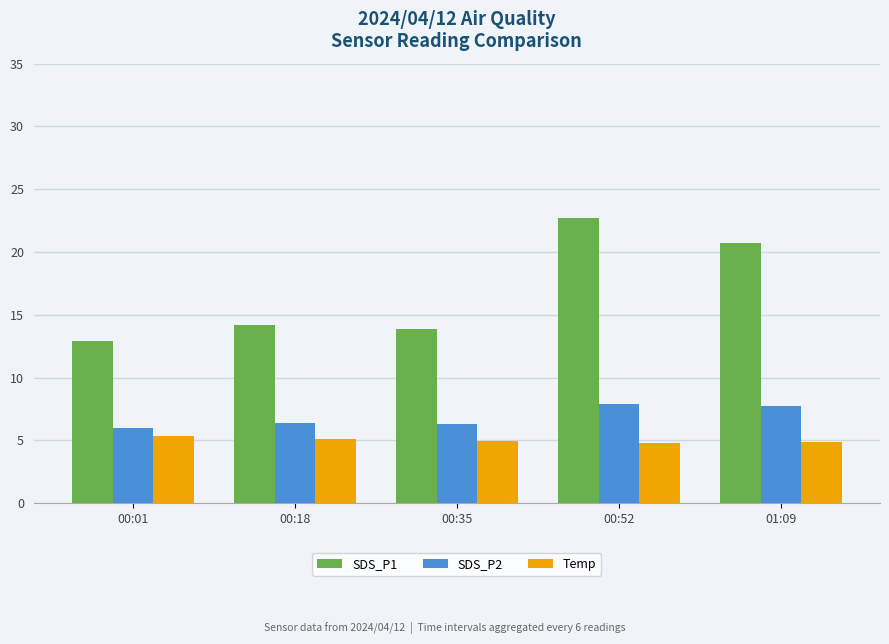

What is the difference between the highest and lowest values at 01:09?

15.9